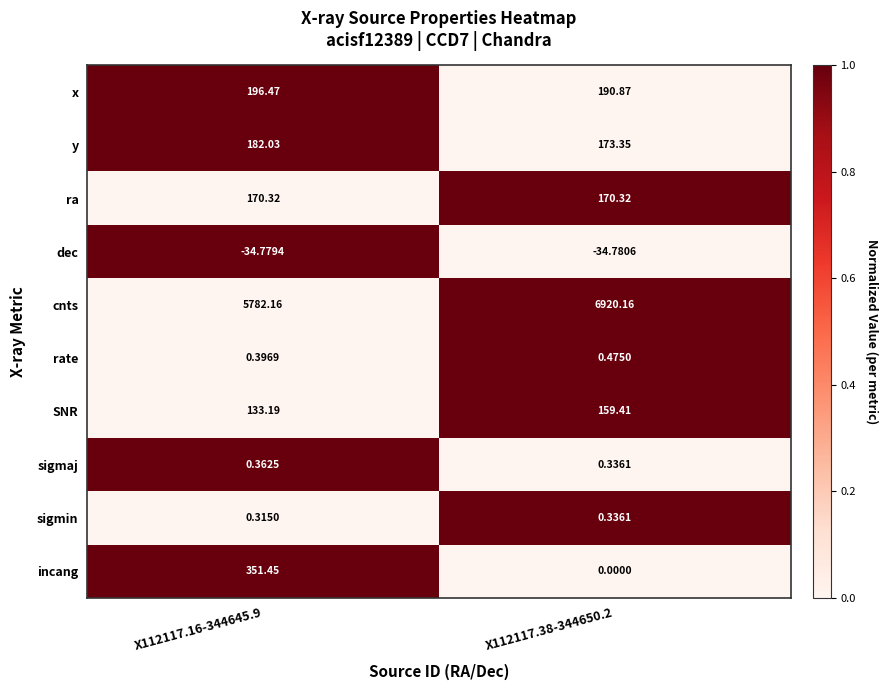

Between X112117.16-344645.9 and X112117.38-344650.2, which series saw the biggest shift?

cnts